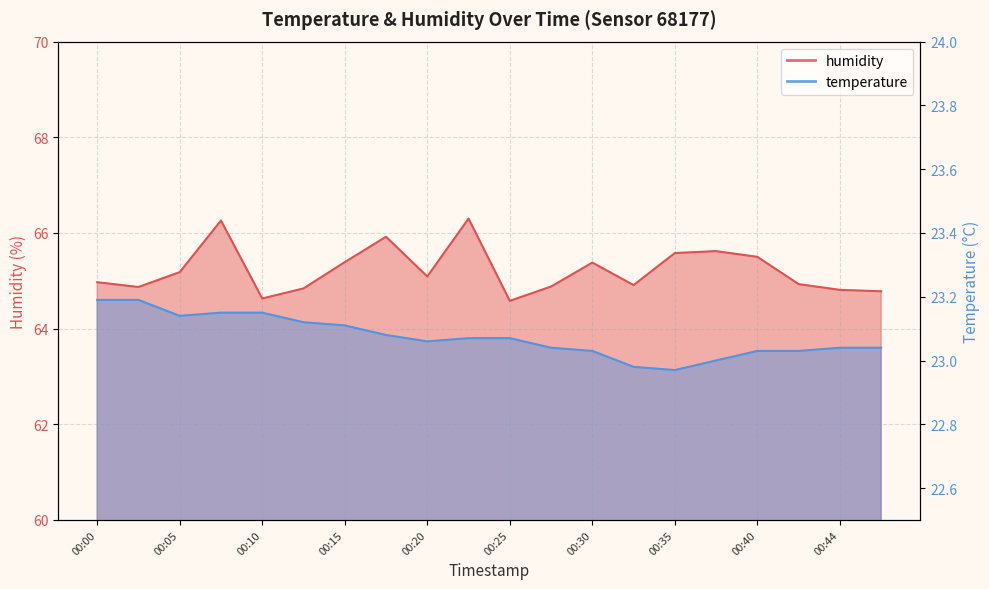

Which category has the lowest value in the temperature series?

00:35